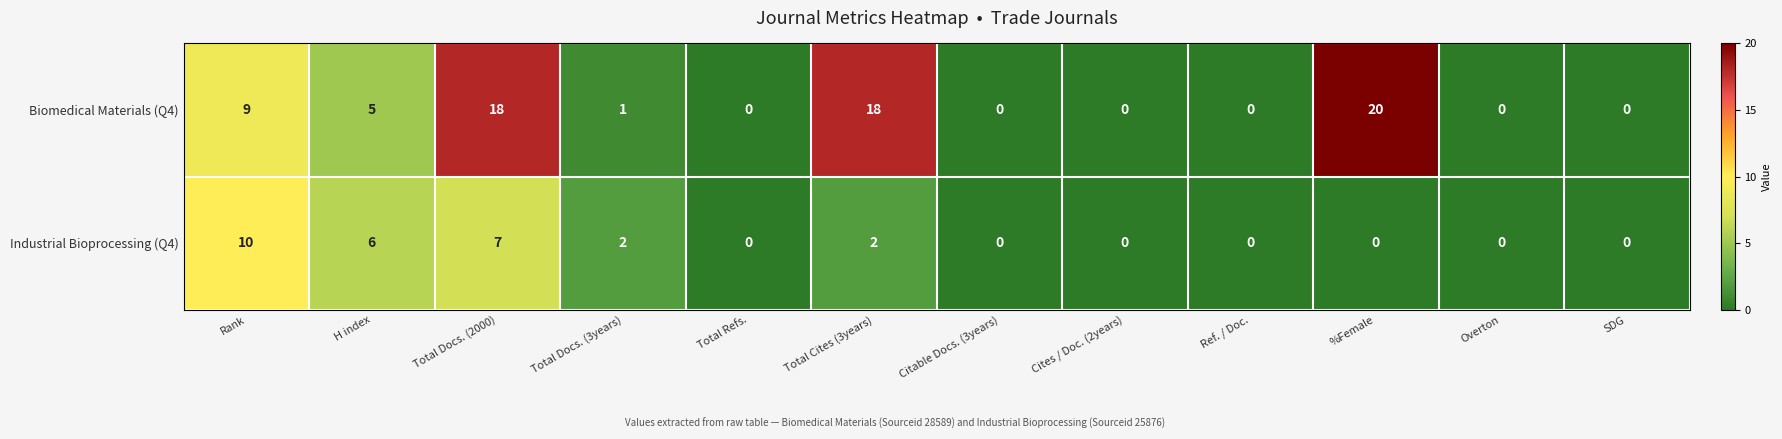

What is the approximate value of Industrial Bioprocessing (Q4) at Total Docs. (2000)?

7